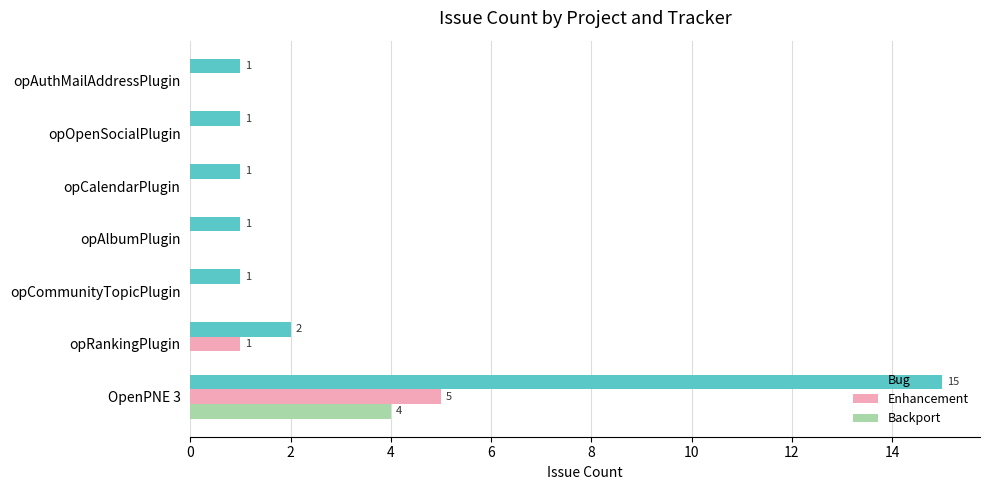

What is the greatest value displayed?

15